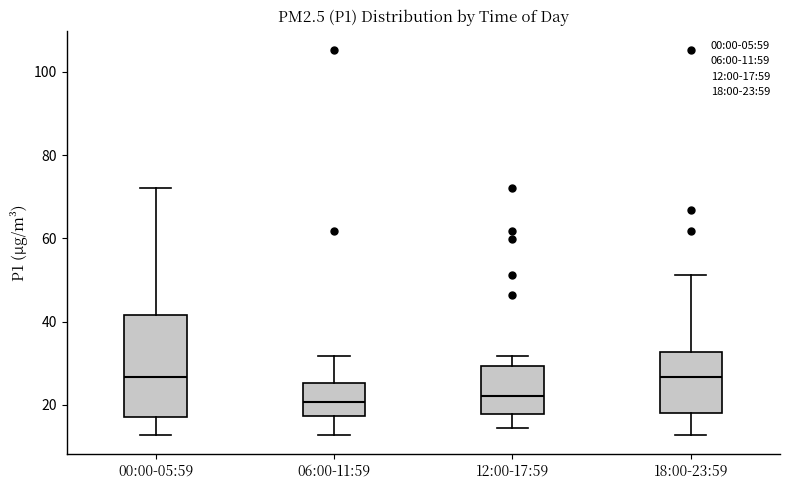

Where does the upper whisker of the box for 06:00-11:59 end on the y-axis? The values are not printed on the chart, so give them approximately, as read against the axis.

32